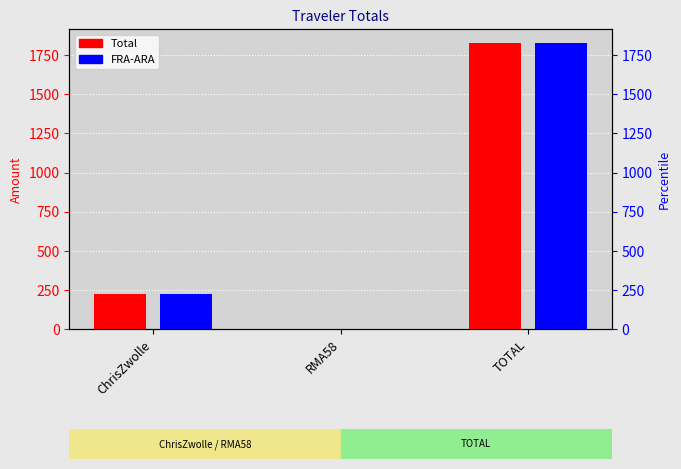

What is the label of the 3rd bar from the right?

ChrisZwolle